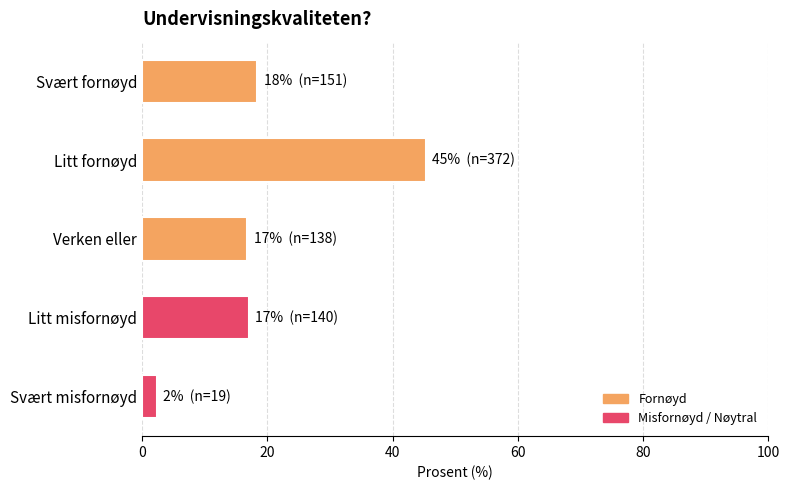

What position from the top is Litt fornøyd?

2